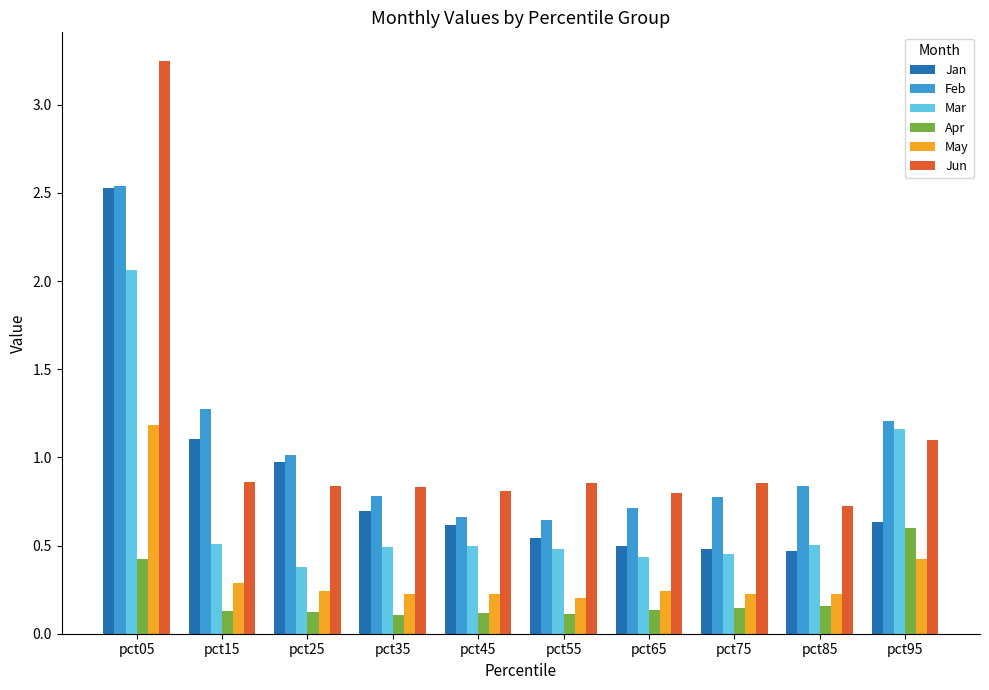

What is the difference between the highest and lowest values at pct05?

2.8